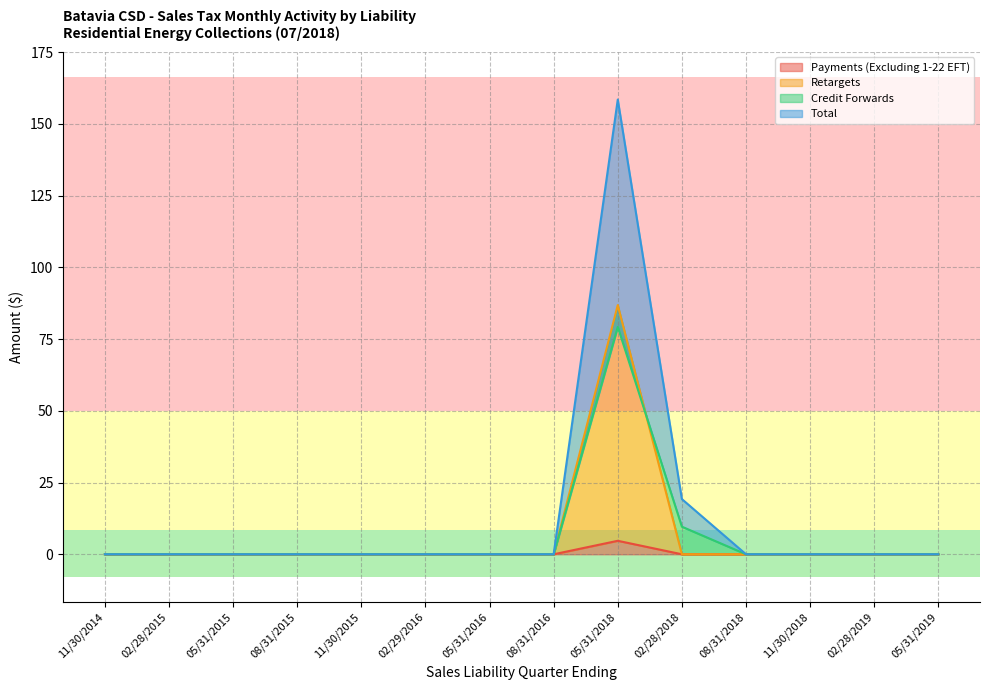

Is the value of Total at 11/30/2015 greater than the value of Payments (Excluding 1-22 EFT) at 02/29/2016?

No